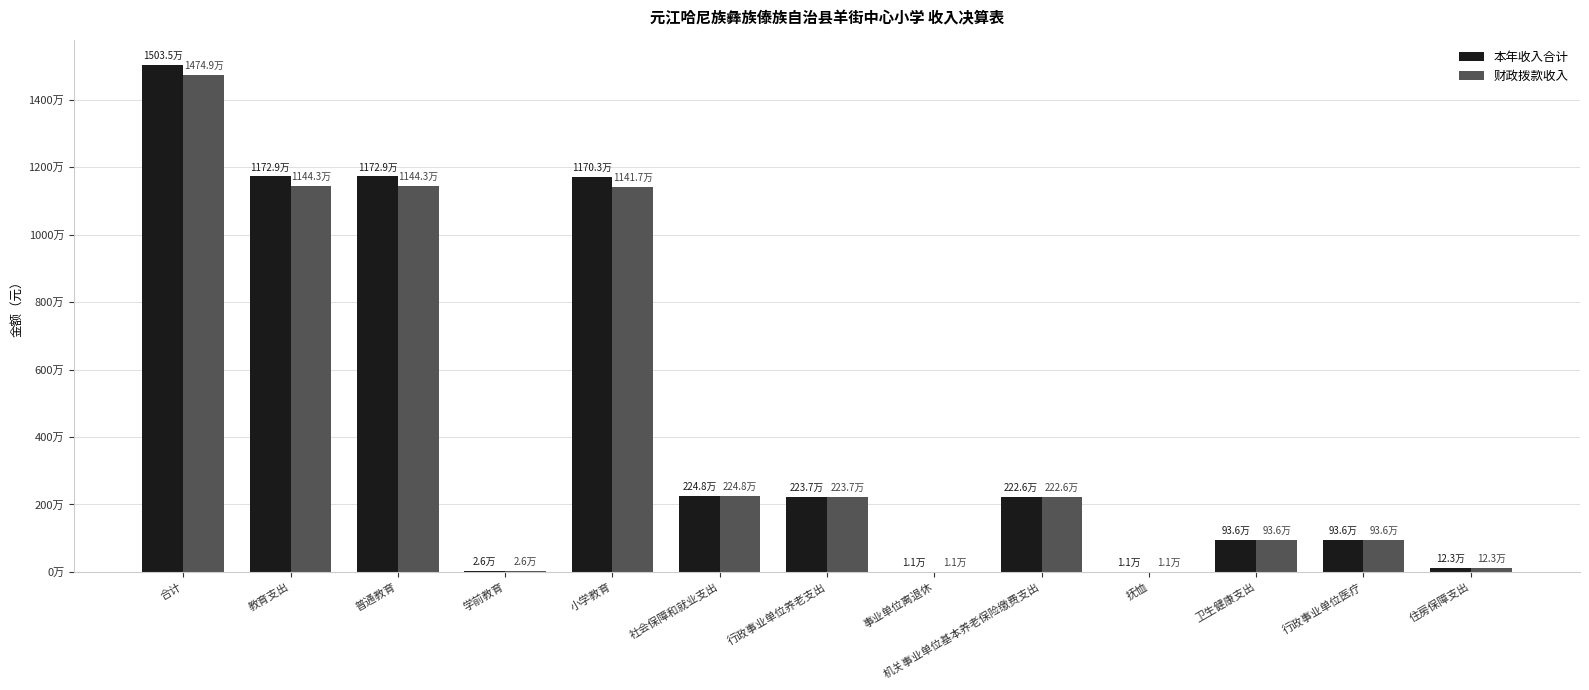

Rank the categories by 本年收入合计 value from highest to lowest.

合计, 教育支出, 普通教育, 小学教育, 社会保障和就业支出, 行政事业单位养老支出, 机关事业单位基本养老保险缴费支出, 卫生健康支出, 行政事业单位医疗, 住房保障支出, 学前教育, 抚恤, 事业单位离退休